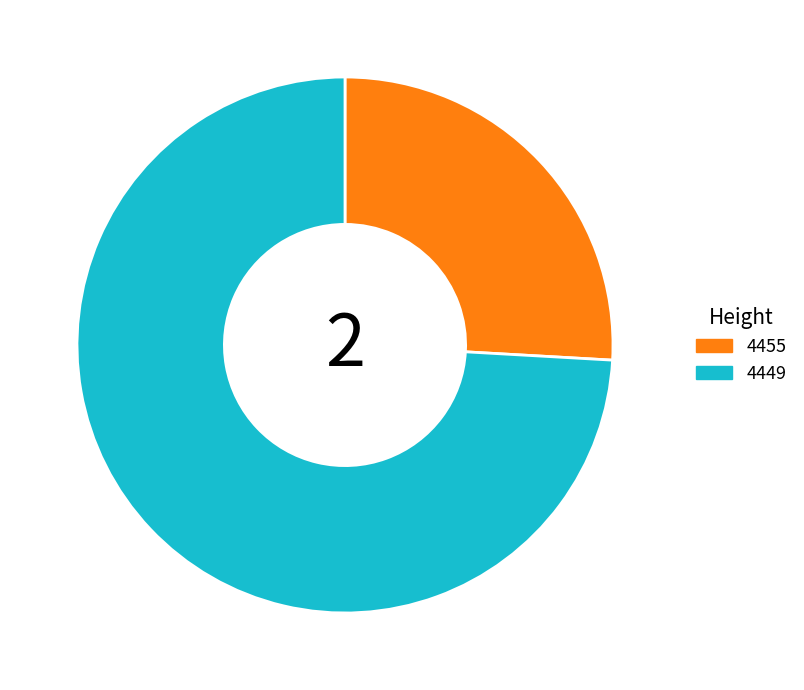

Approximately how many times larger is the value at 4455 compared to 4449?

0.3